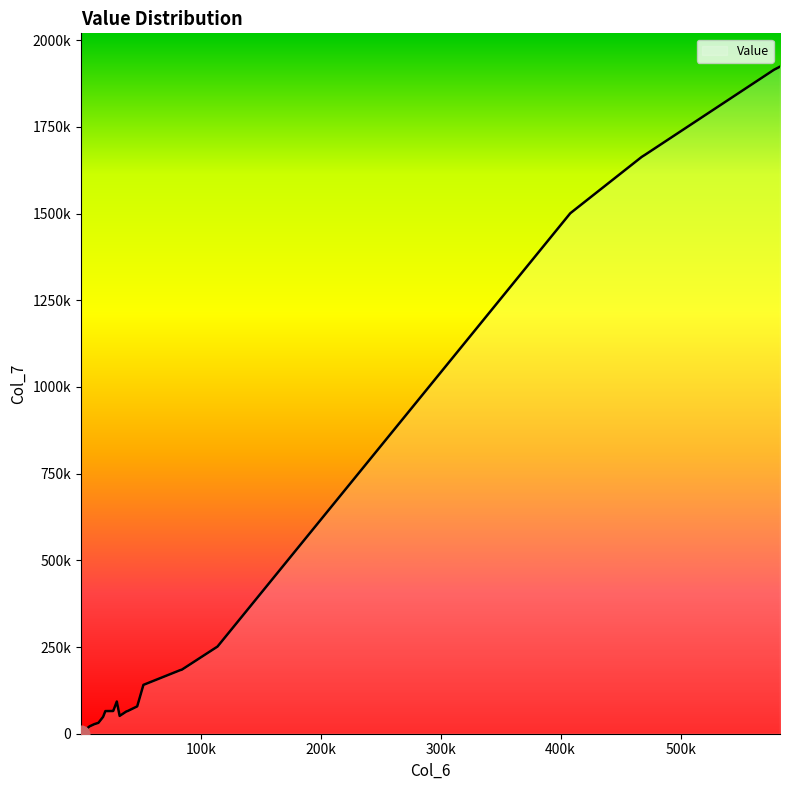

Does the chart display data point markers on the line(s)?

No